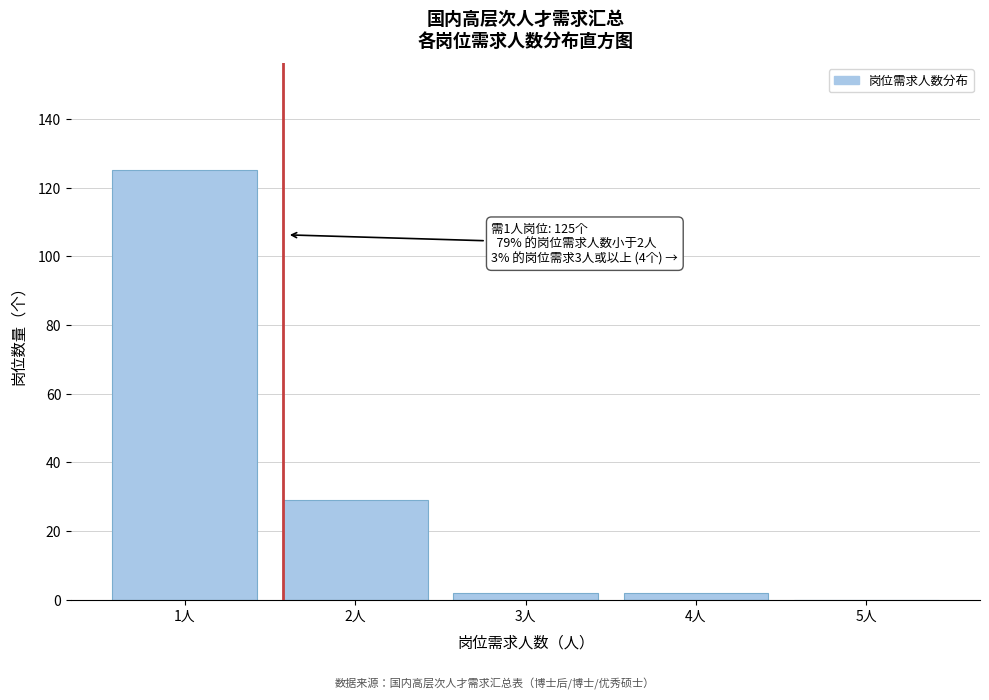

Reading left to right, extract all data points from this chart.

1人=125	2人=29	3人=2	4人=2	5人=0